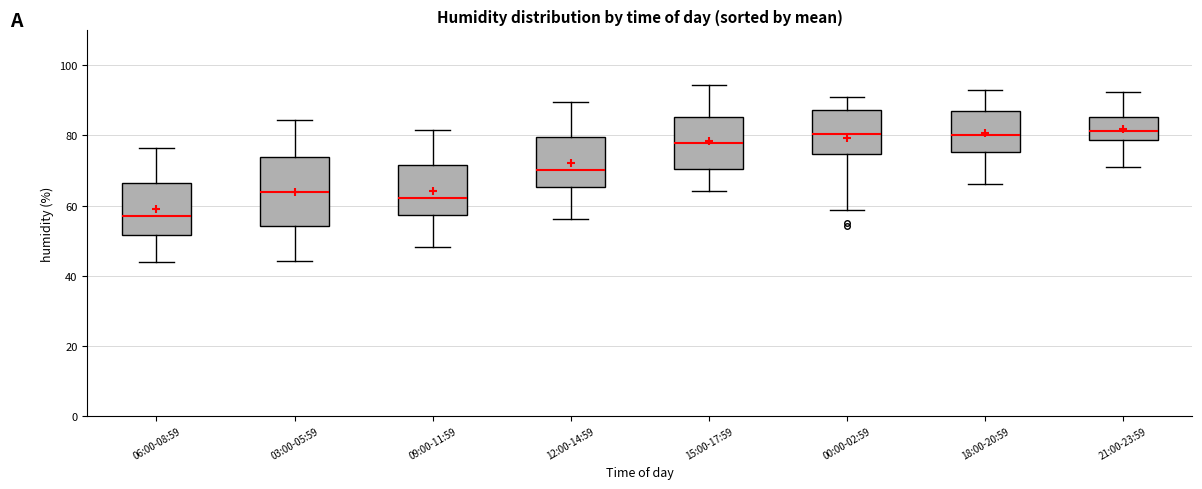

Reading left to right, read every box against the y-axis: the position of its median line, the range the box covers, and the ends of its whiskers. The values are not printed on the chart, so give them approximately, as read against the axis.

06:00-08:59: median 56, box 52 to 66, whiskers 44 to 76
03:00-05:59: median 64, box 54 to 74, whiskers 44 to 84
09:00-11:59: median 62, box 58 to 72, whiskers 48 to 82
12:00-14:59: median 70, box 66 to 80, whiskers 56 to 90
15:00-17:59: median 78, box 70 to 86, whiskers 64 to 94
00:00-02:59: median 80, box 74 to 88, whiskers 58 to 92
18:00-20:59: median 80, box 76 to 86, whiskers 66 to 94
21:00-23:59: median 82, box 78 to 86, whiskers 72 to 92